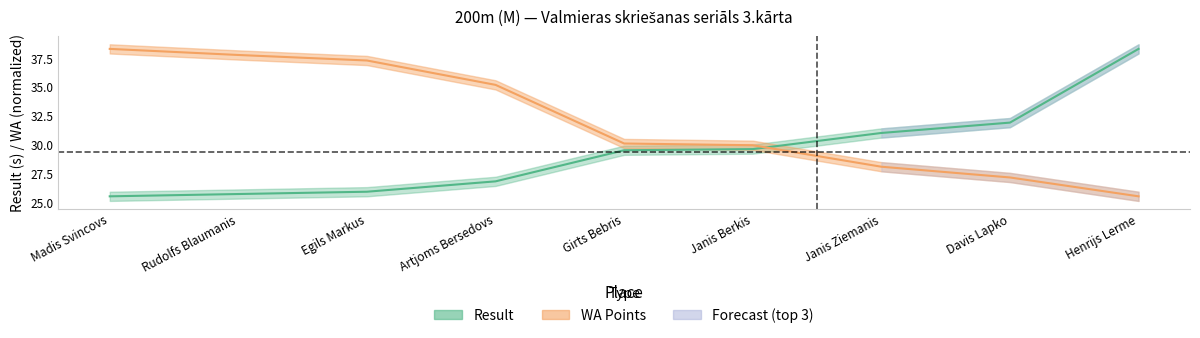

What is the approximate value of WA at Egils Markus?

37.3